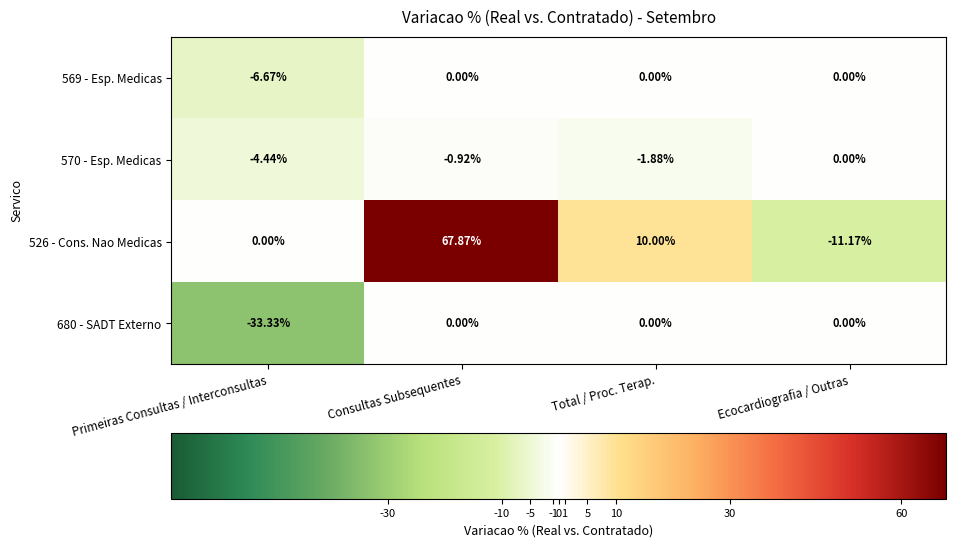

Which label corresponds to the smallest value in the chart?

Primeiras Consultas / Interconsultas